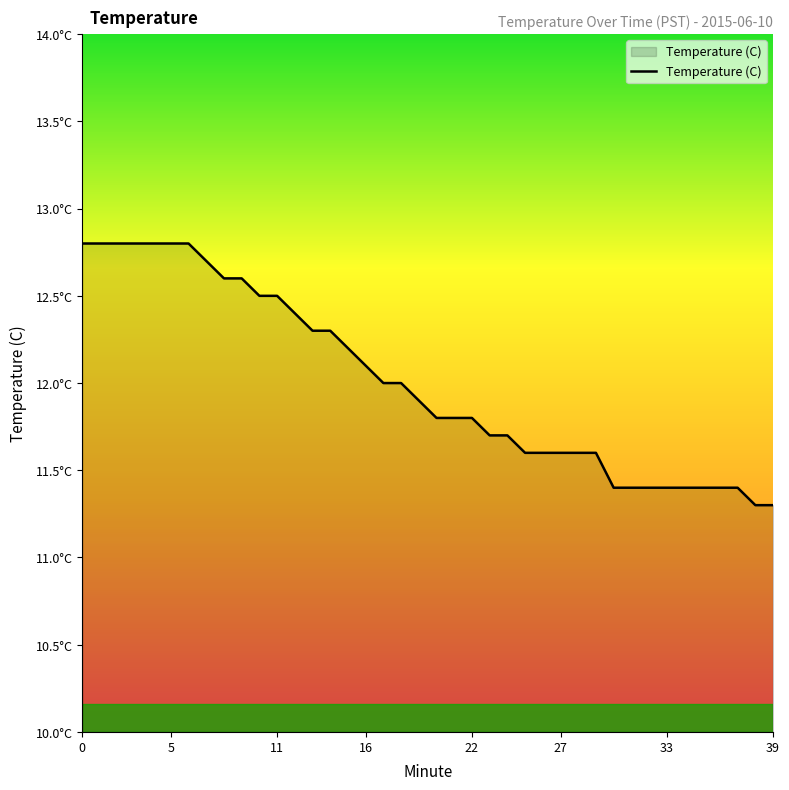

Does the chart display data point markers on the line(s)?

No